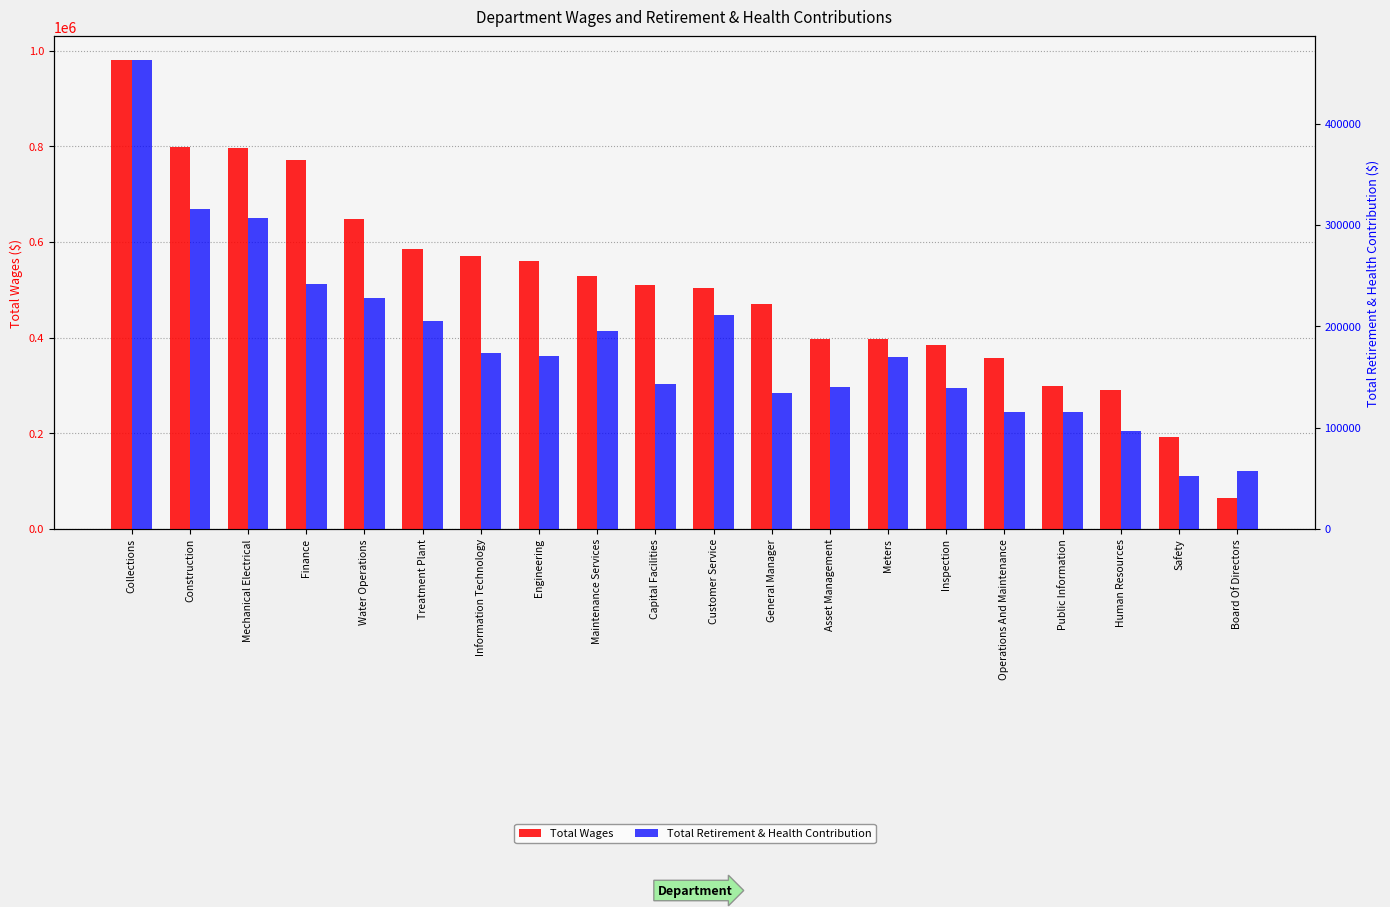

What is the difference between the maximum and minimum values in the Total Wages series?

915738